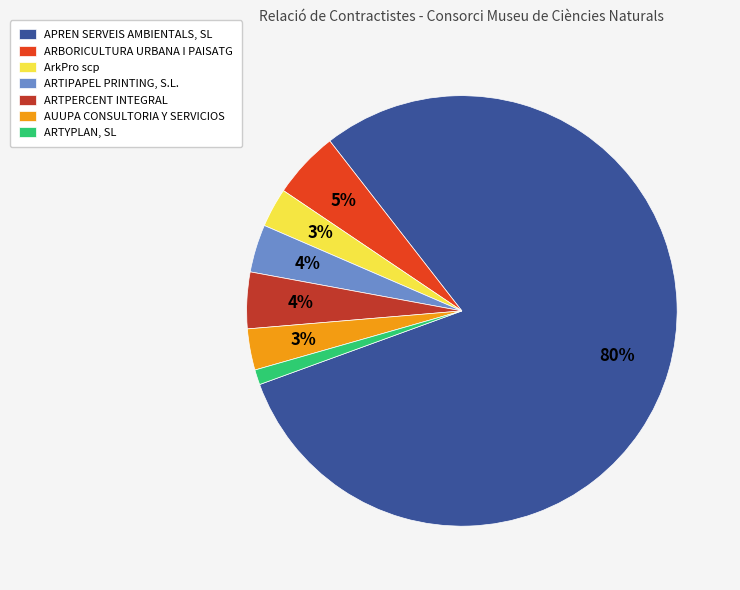

Combined, do AUUPA CONSULTORIA Y SERVICIOS and ArkPro scp account for over 50%?

No